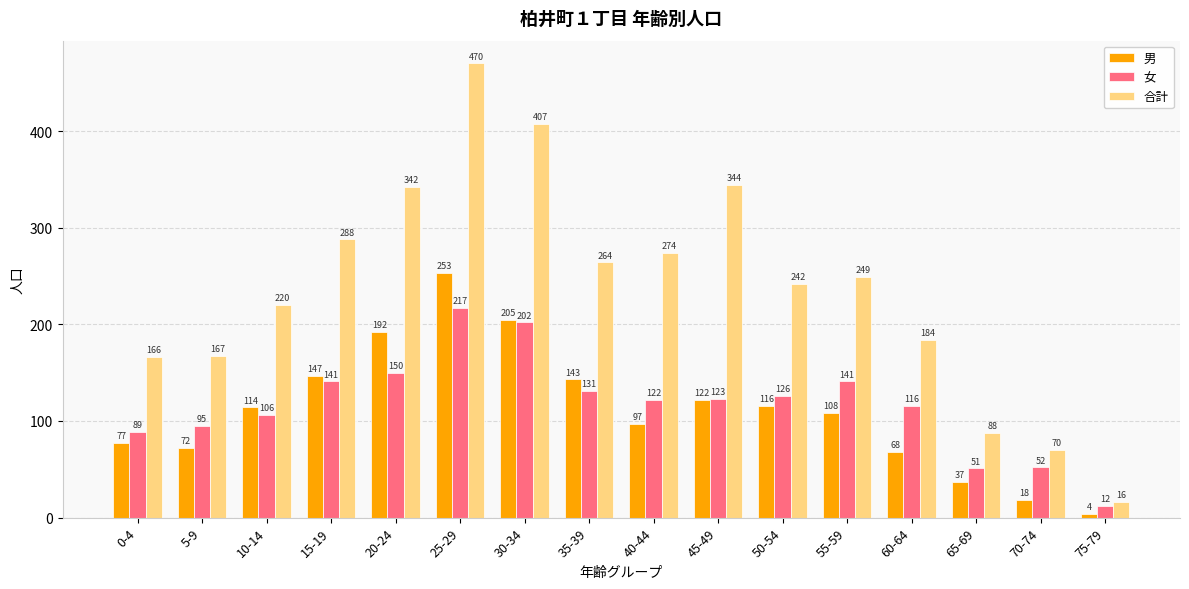

What is the difference between the maximum and minimum values in the 合計 series?

454